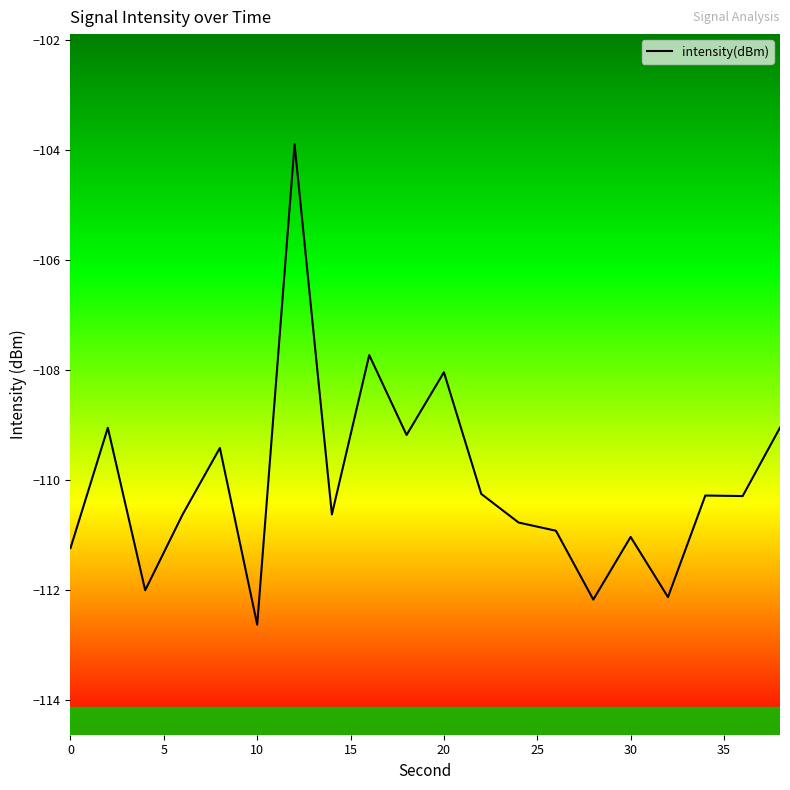

What is the maximum value shown in the chart?

-103.9